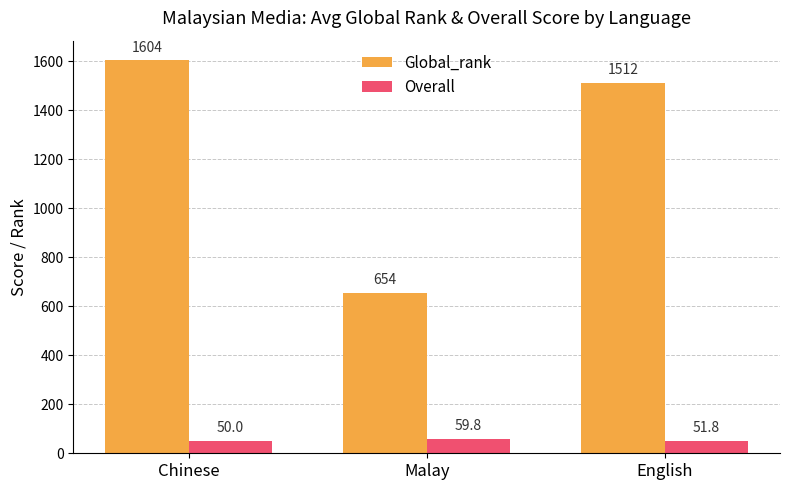

What is the average value of the Global_rank series?

1256.8